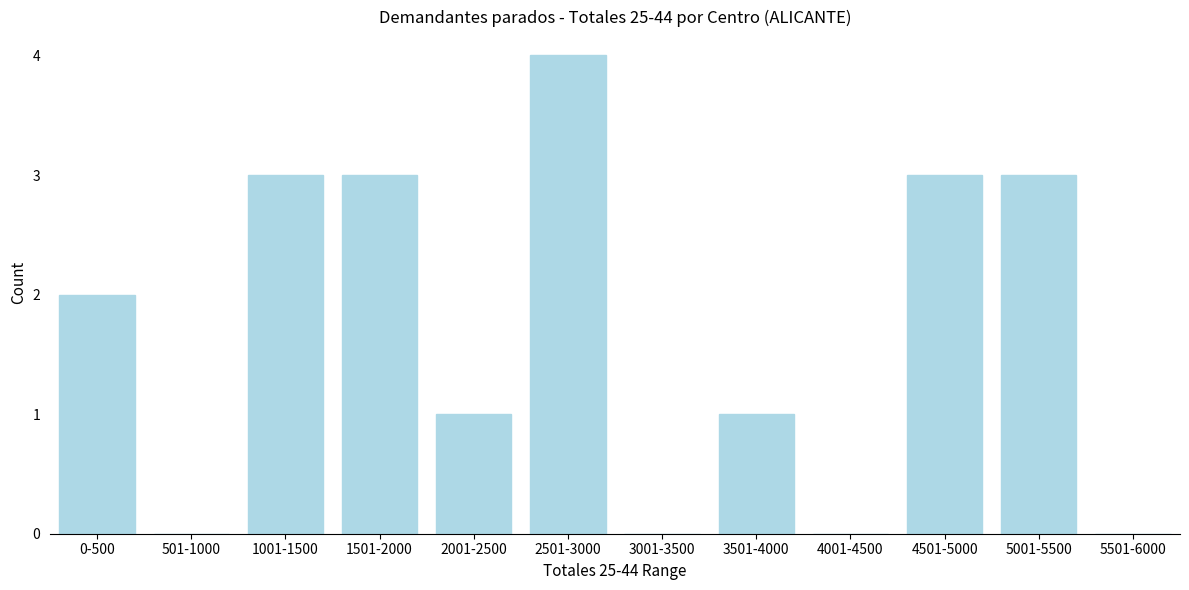

Reading left to right, what are all the values shown in this chart?

0-500=2	501-1000=0	1001-1500=3	1501-2000=3	2001-2500=1	2501-3000=4	3001-3500=0	3501-4000=1	4001-4500=0	4501-5000=3	5001-5500=3	5501-6000=0